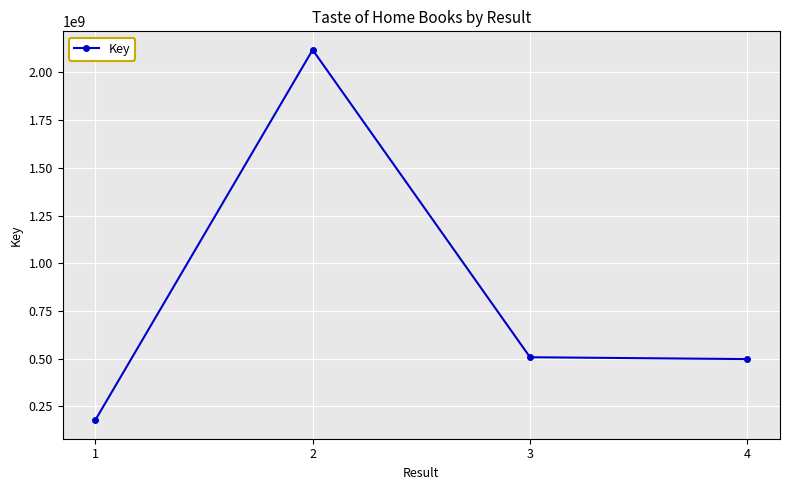

What is the average value?

825168161